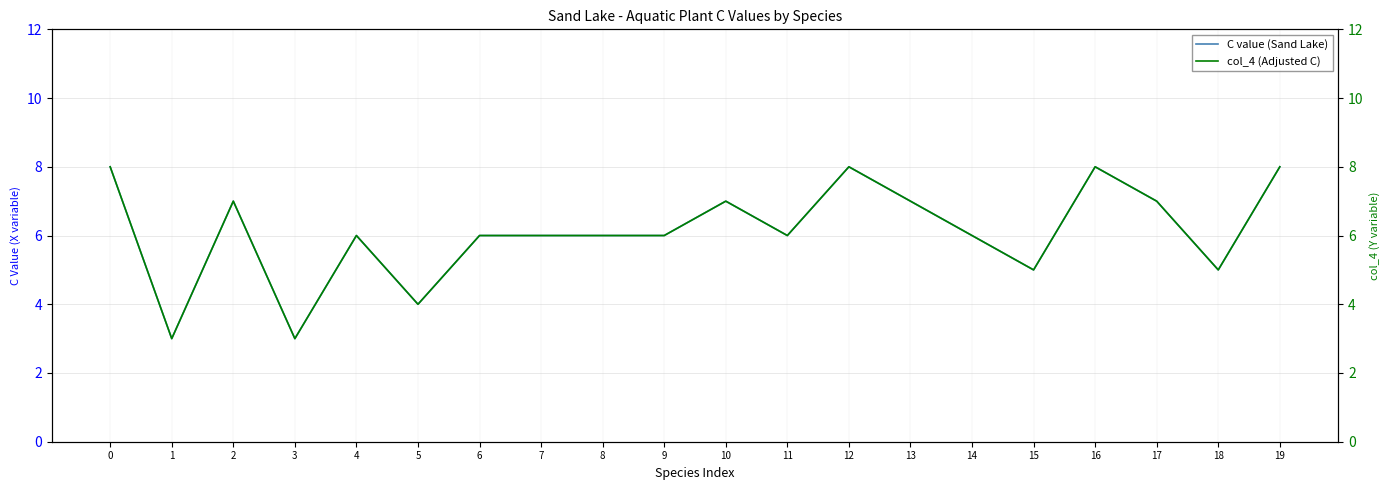

Which series has the largest total across all categories?

C value (Sand Lake)